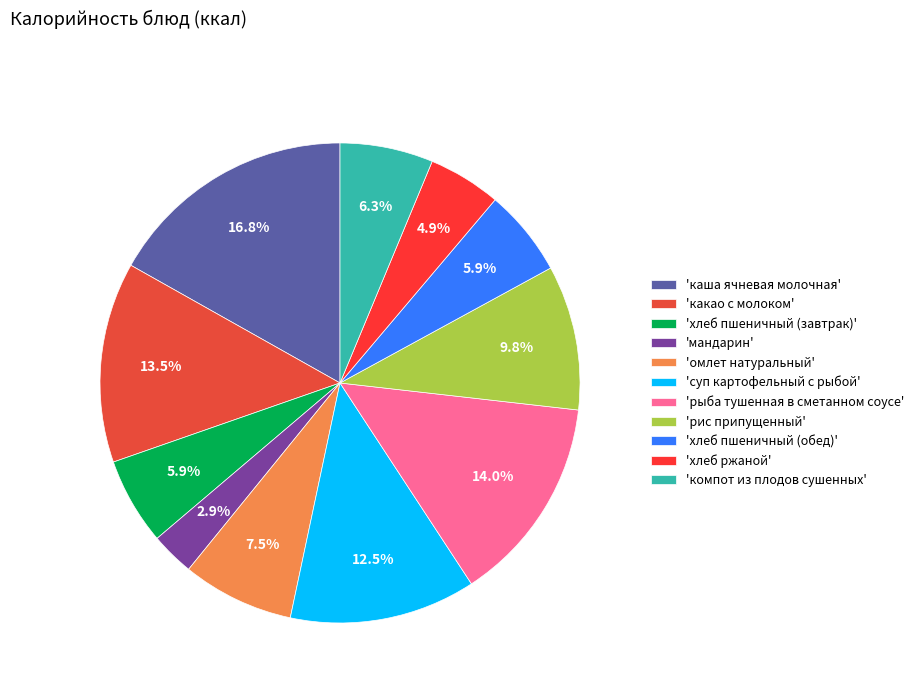

To the nearest percent, what is the average slice percentage?

9%